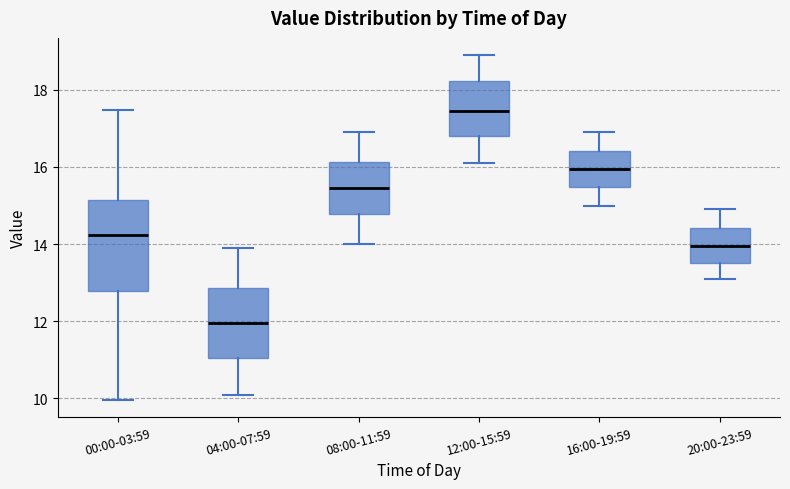

Where is the lower edge of the box for 00:00-03:59 on the y-axis? The values are not printed on the chart, so give them approximately, as read against the axis.

12.8